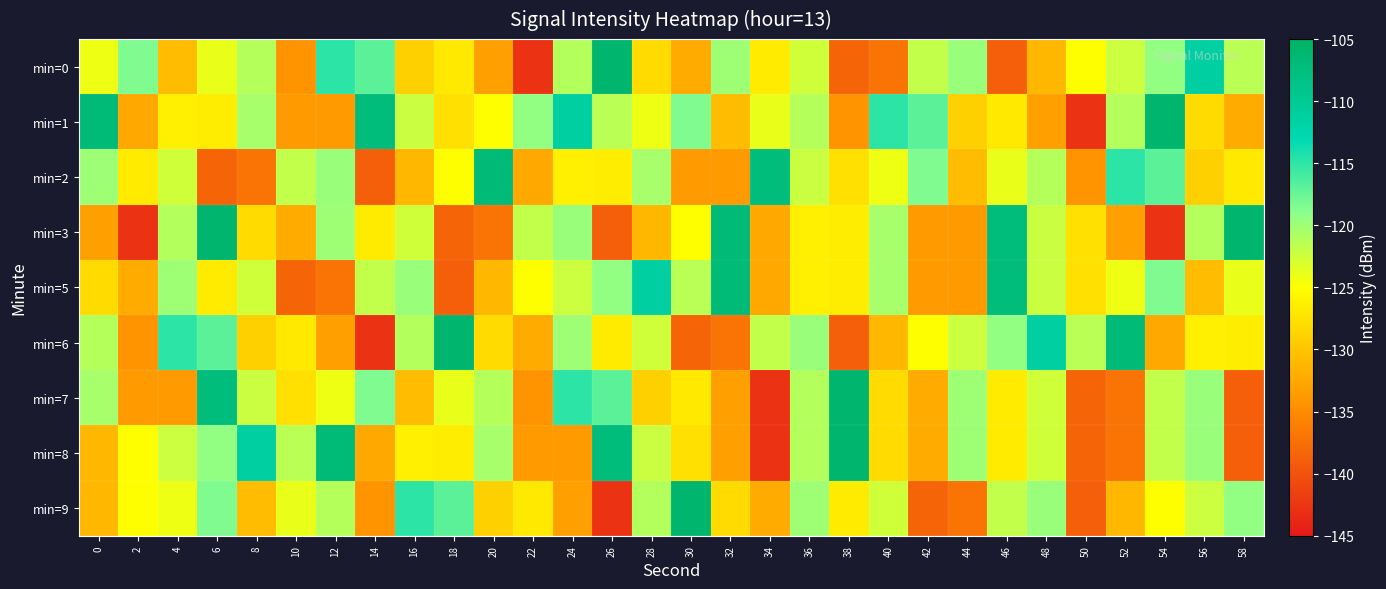

What is the total value across all series at 8?

-1122.5